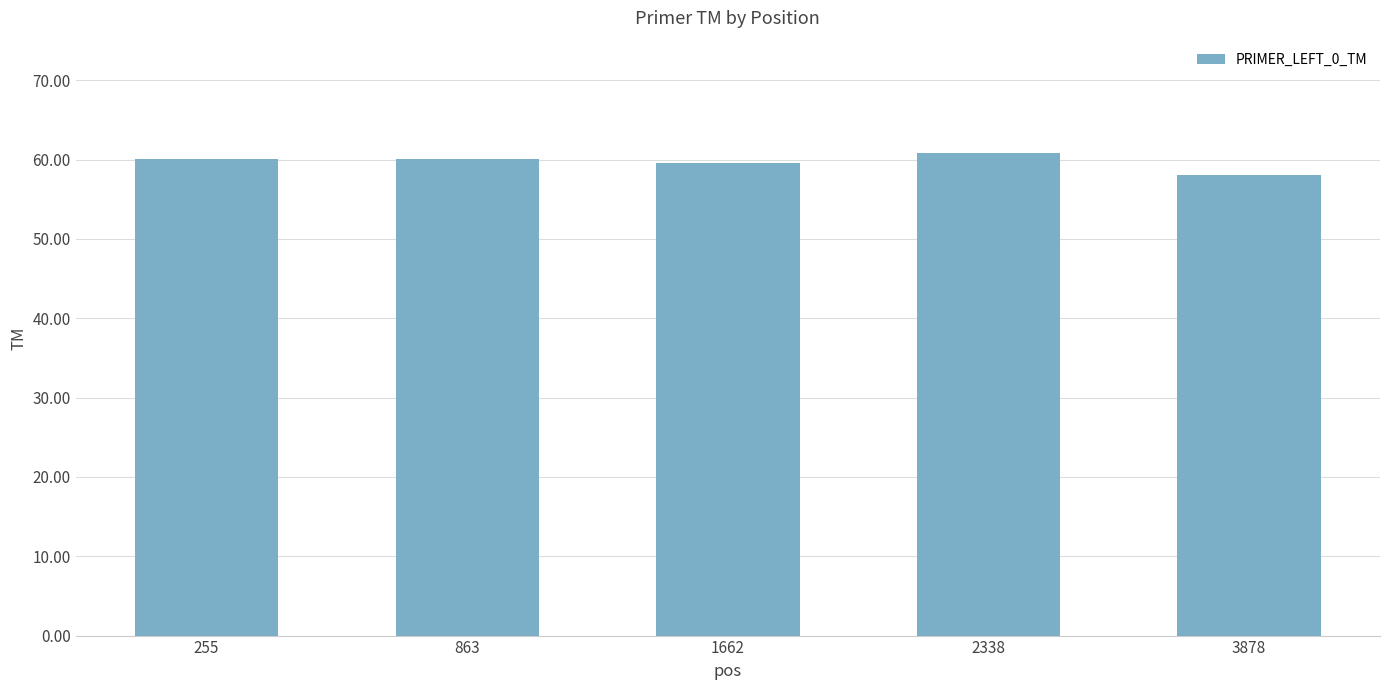

What is the change in value from 863 to 3878?

-2.0